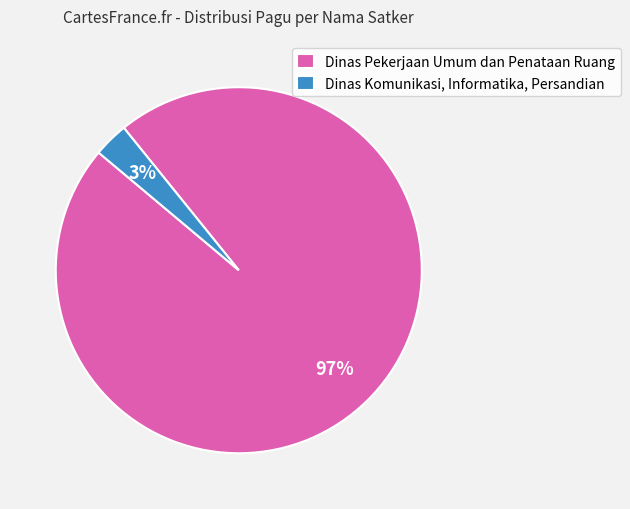

Rank the categories by value from highest to lowest.

Dinas Pekerjaan Umum dan Penataan Ruang, Dinas Komunikasi, Informatika, Persandian